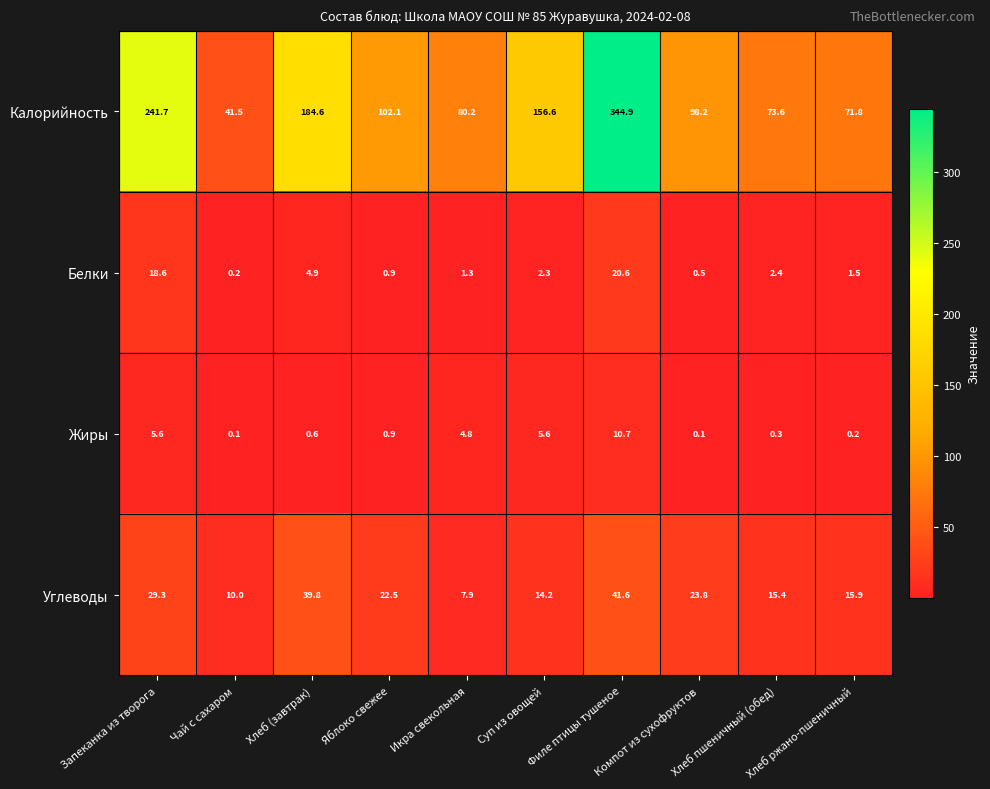

At which category is the sum across all series the highest?

Филе птицы тушеное